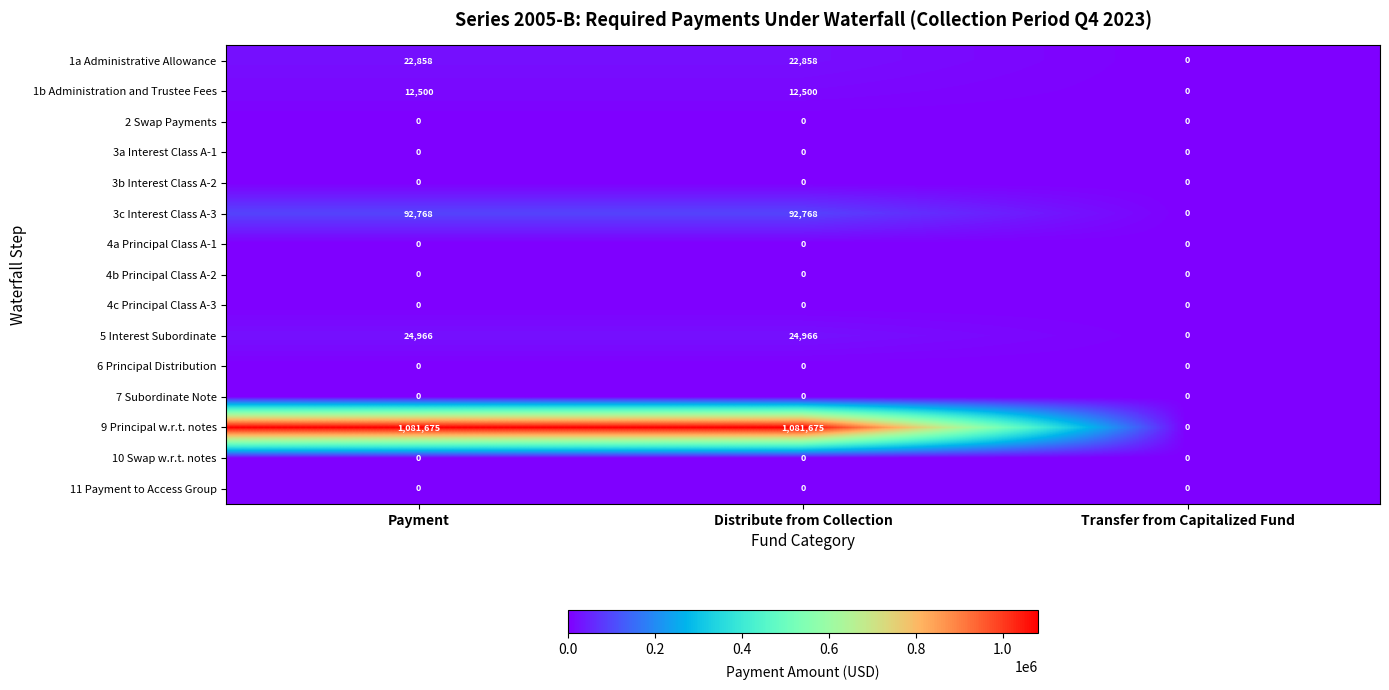

What is the difference between the maximum and minimum values in the 1a Administrative Allowance series?

22858